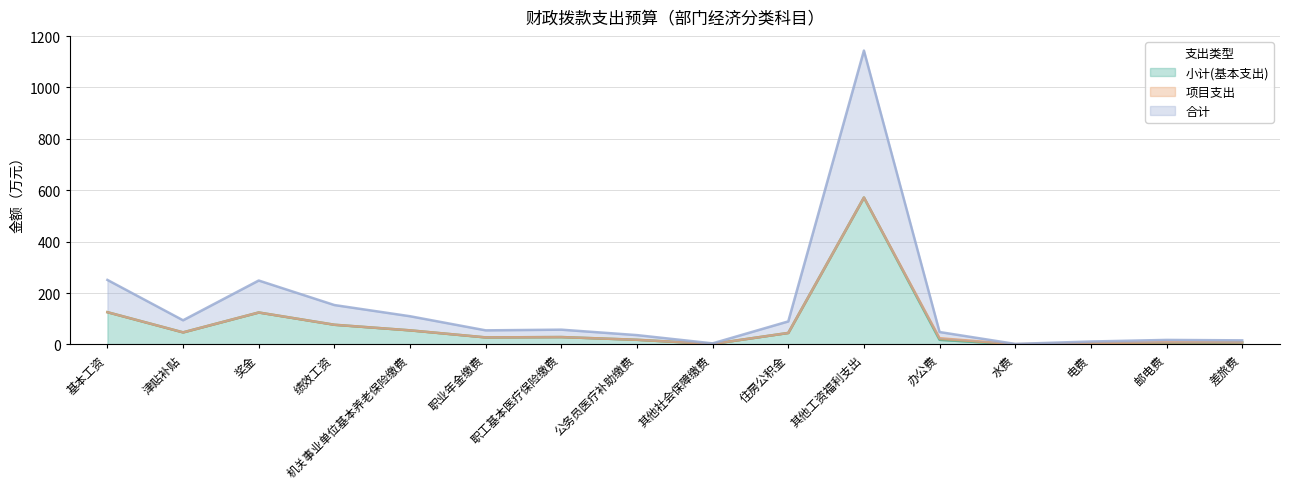

Between 津贴补贴 and 职业年金缴费, which series saw the biggest shift?

合计